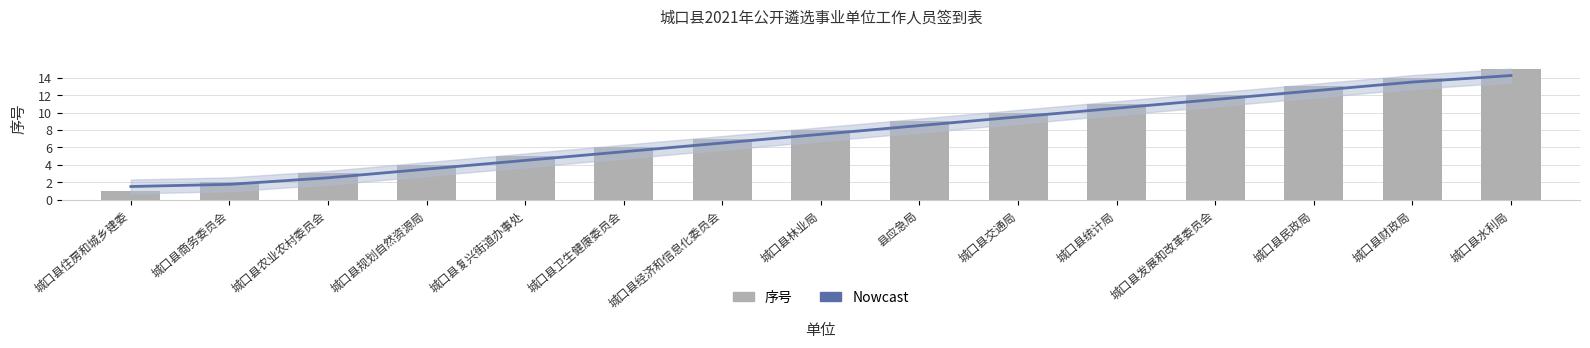

The value of Nowcast at 城口县发展和改革委员会 is 19.1. True or false?

False